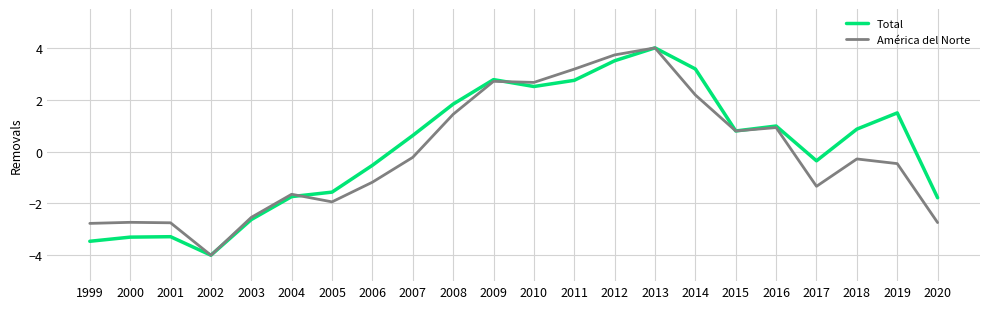

In América del Norte, how many points are higher than both neighbors (excluding endpoints)?

6